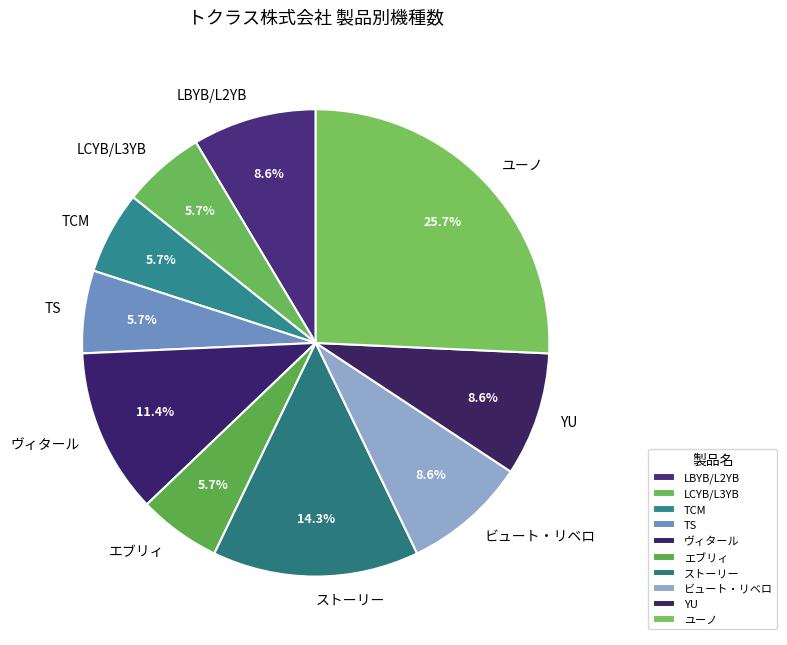

Is there a majority slice in this chart?

No